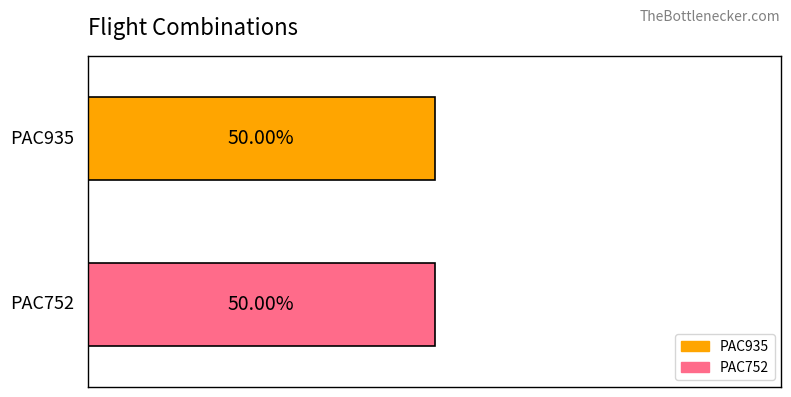

Is the value of PAC935 at PAC752 greater than the value of PAC752 at PAC752?

No